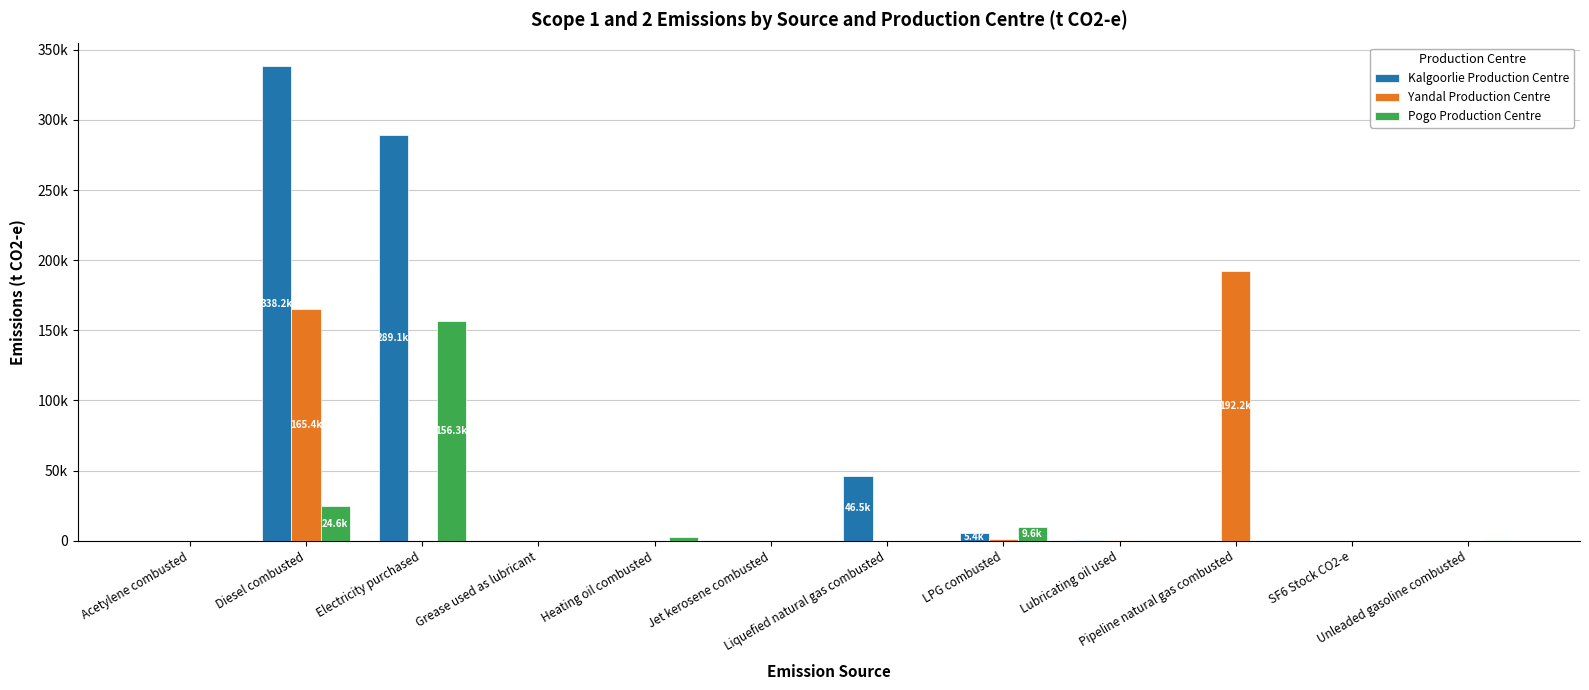

Is the value of Pogo Production Centre at Diesel combusted greater than the value of Yandal Production Centre at Diesel combusted?

No